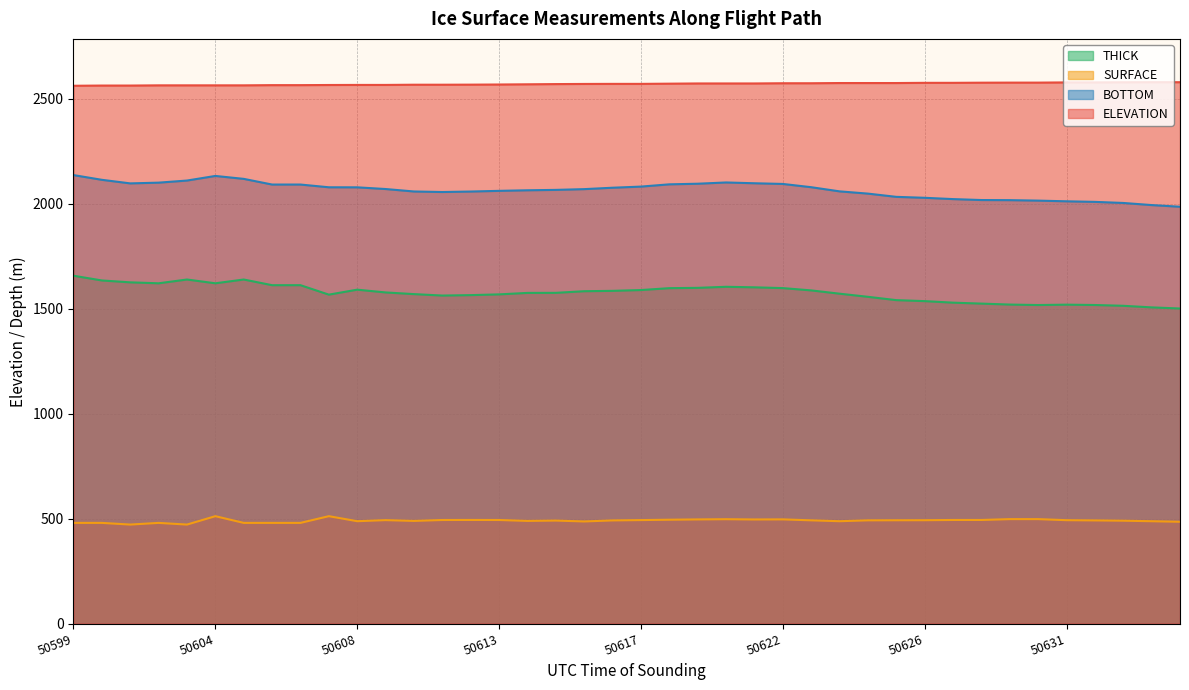

Which series has the largest total across all categories?

ELEVATION